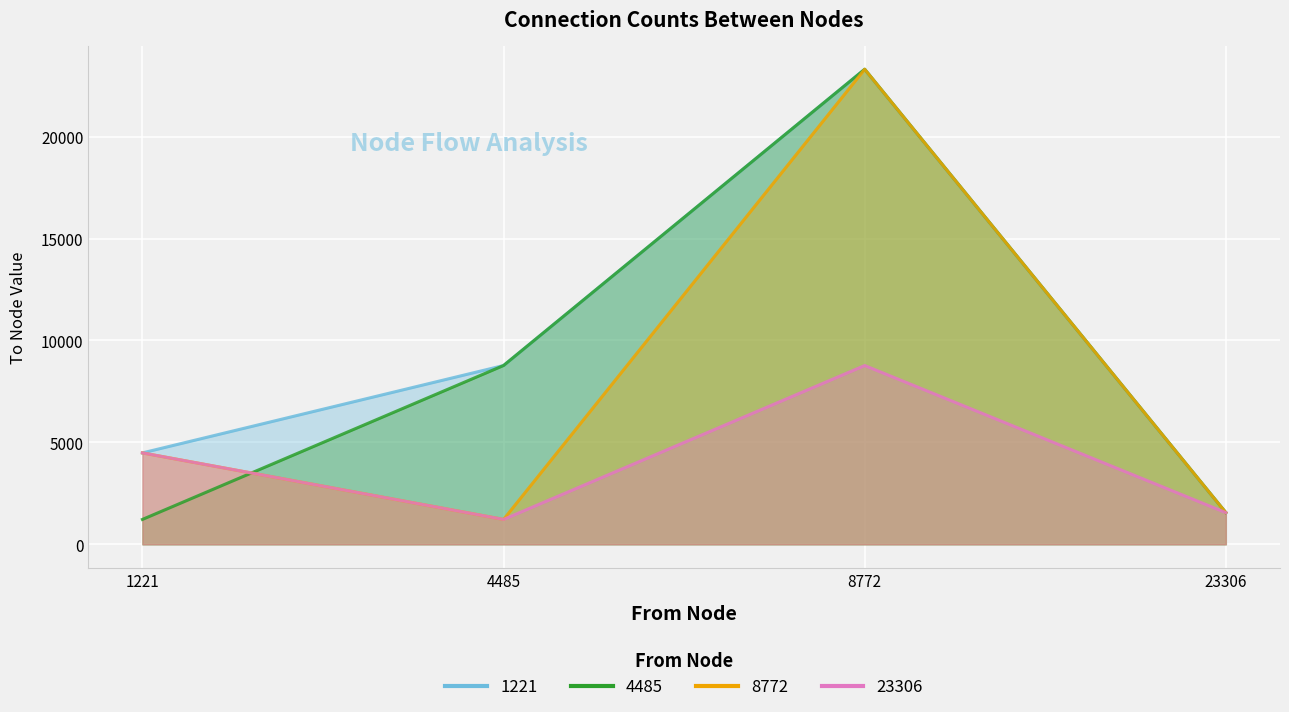

What are all the series names shown in the legend?

1221, 4485, 8772, 23306